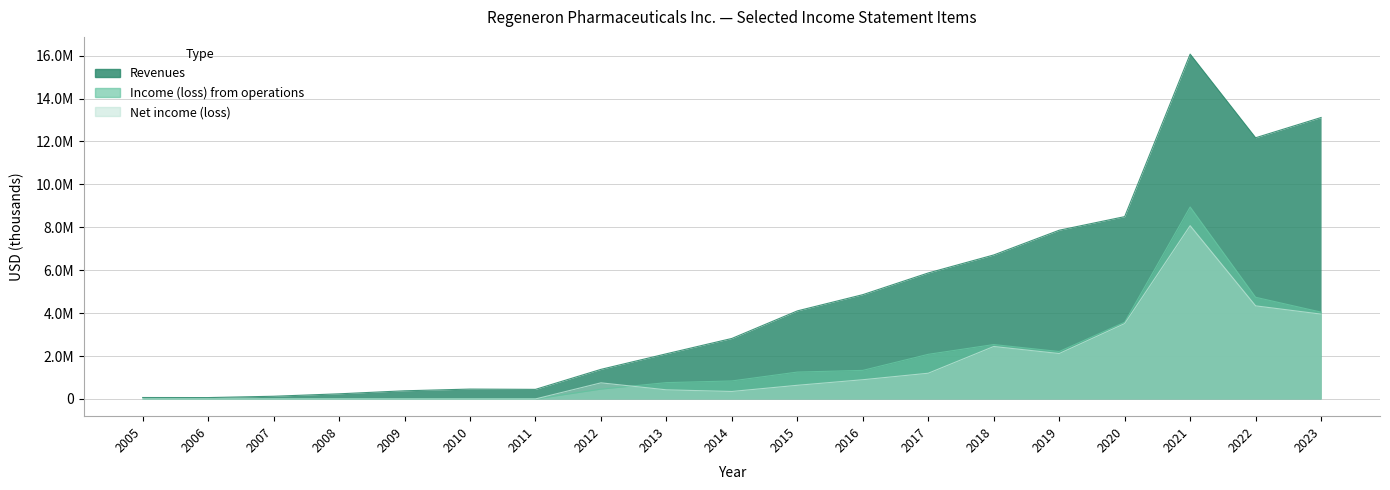

True or false: Net income (loss) has a value of 2115800 at 2019.

True